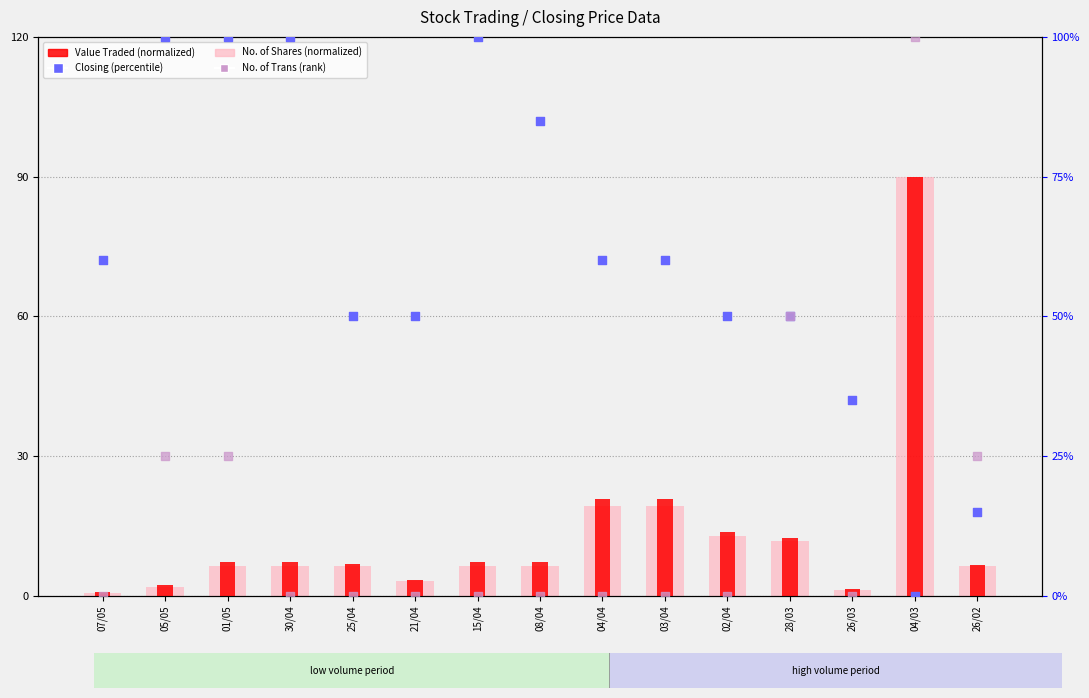

At how many categories does at least one series exceed 26?

14